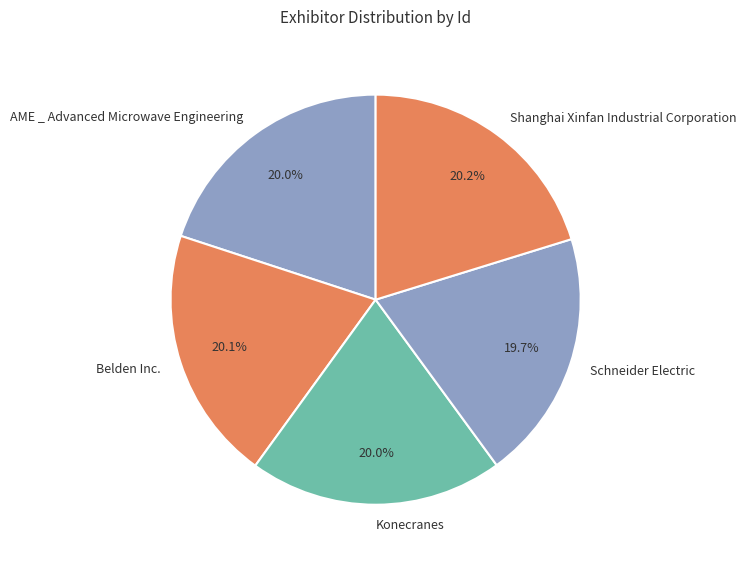

To the nearest percent, what is the combined percentage of AME _ Advanced Microwave Engineering and Konecranes?

40%